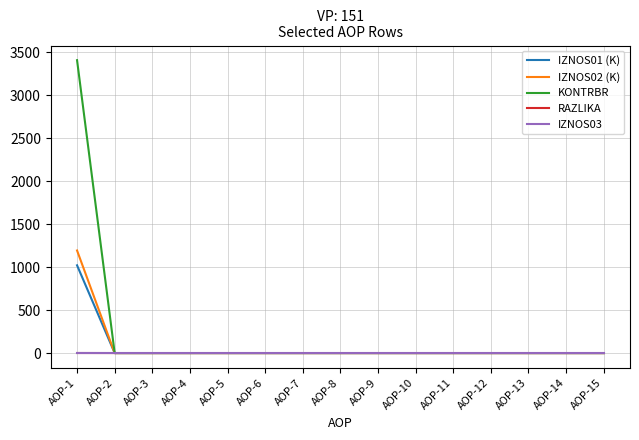

Count the RAZLIKA values in the range 0 to 1.

15